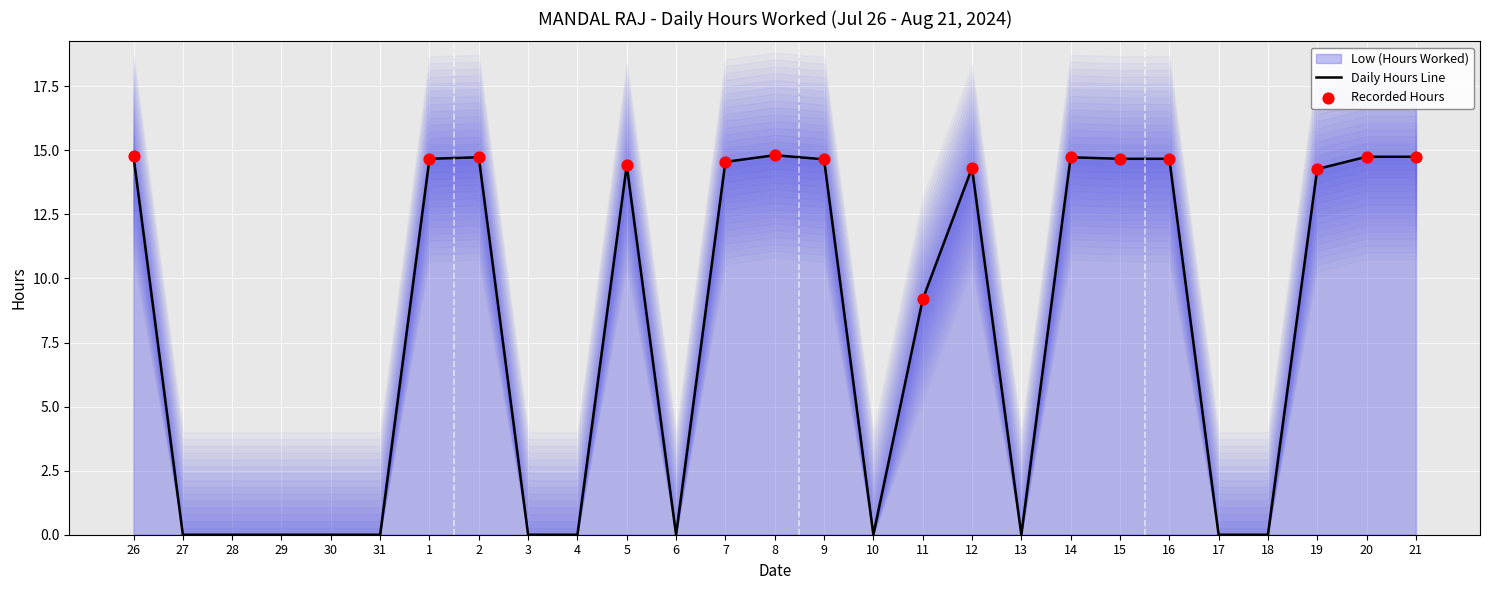

What is the change in value from 28 to 8?

+14.8